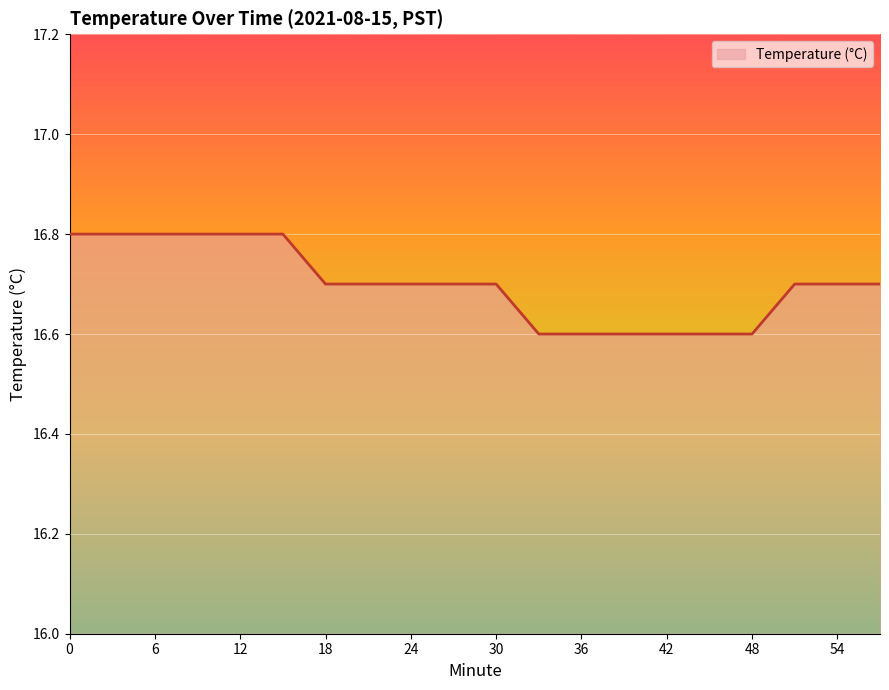

What is the smallest value displayed?

16.6